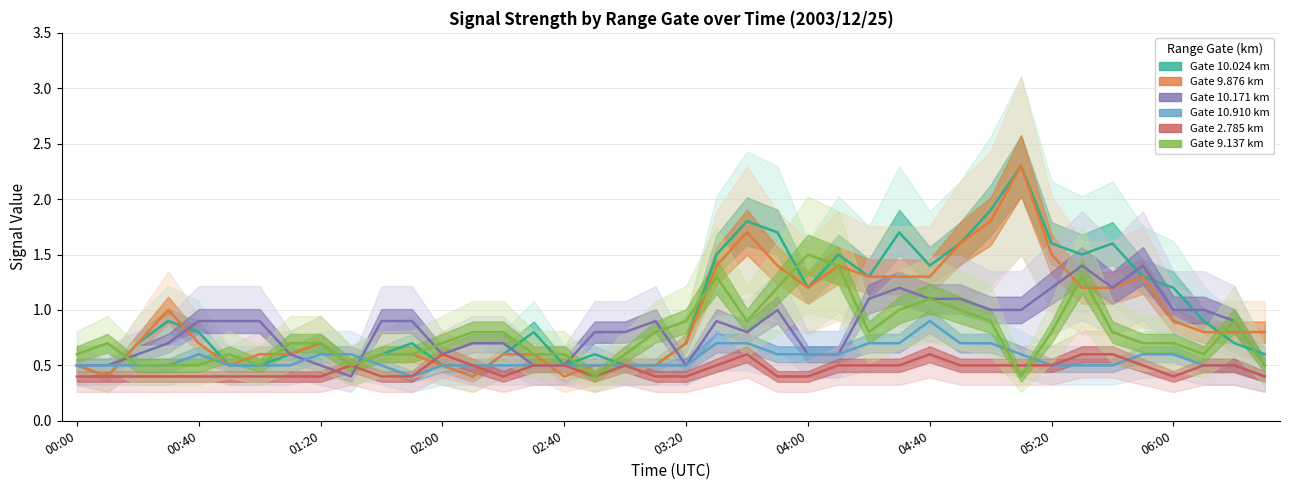

The 10.171 series shows 0.9 at 01:40. True or false?

True